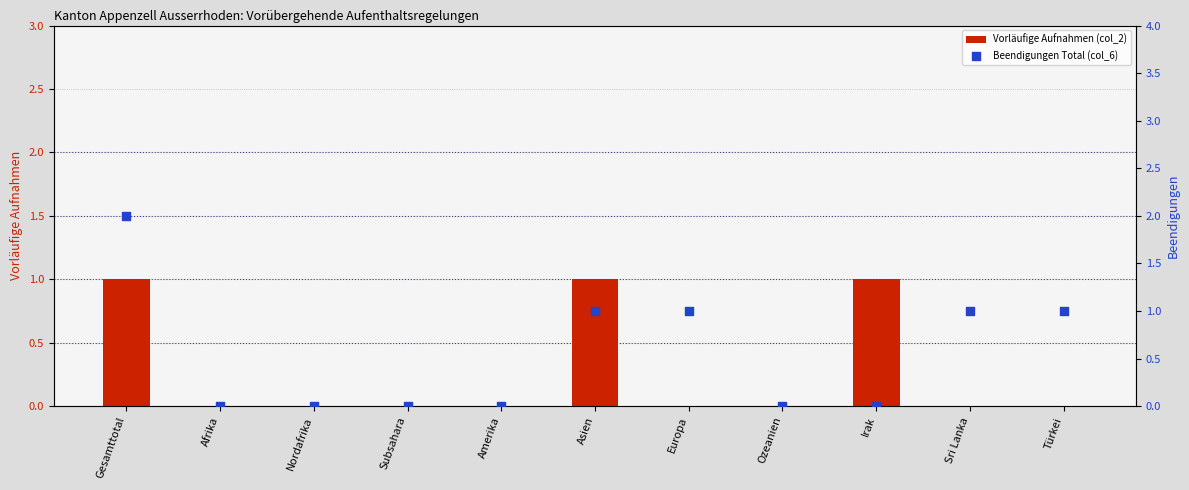

What are all the series names shown in the legend?

Vorläufige Aufnahmen (col_2), Beendigungen Total (col_6)